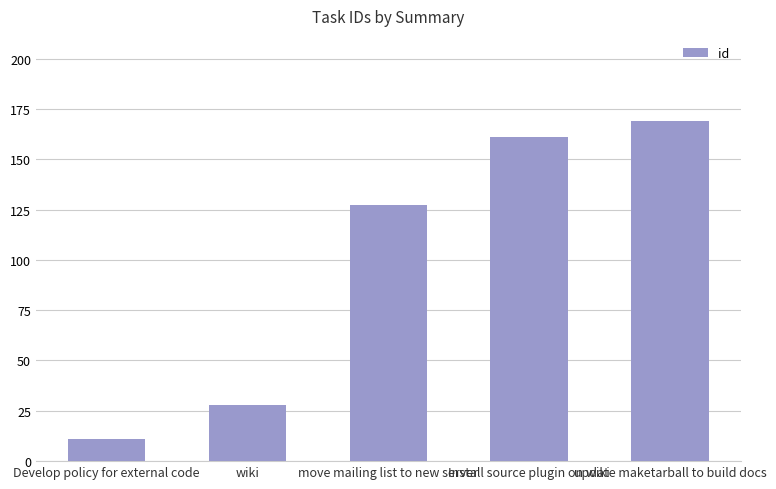

Is it true that the value at Install source plugin on wiki is 268?

False